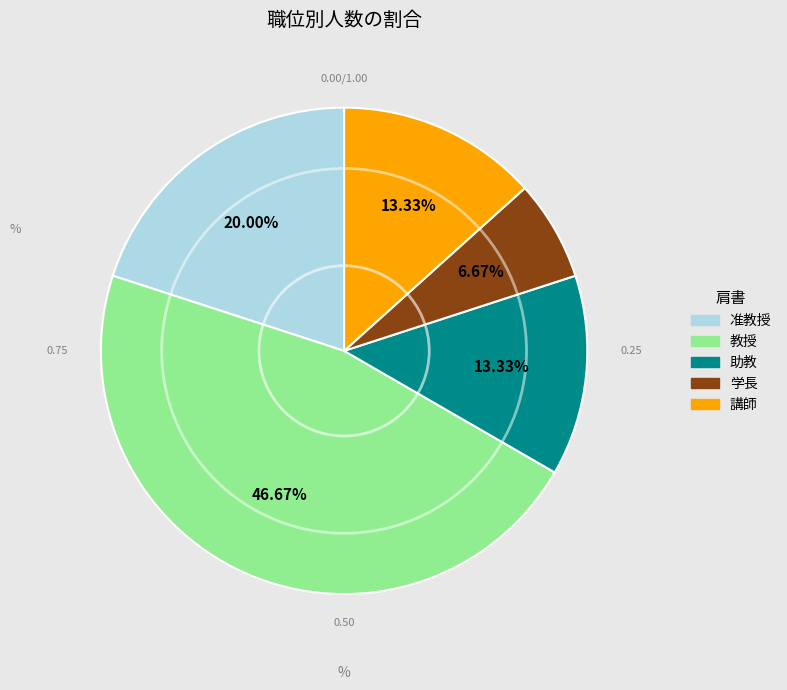

Which category has the biggest portion of the pie?

教授